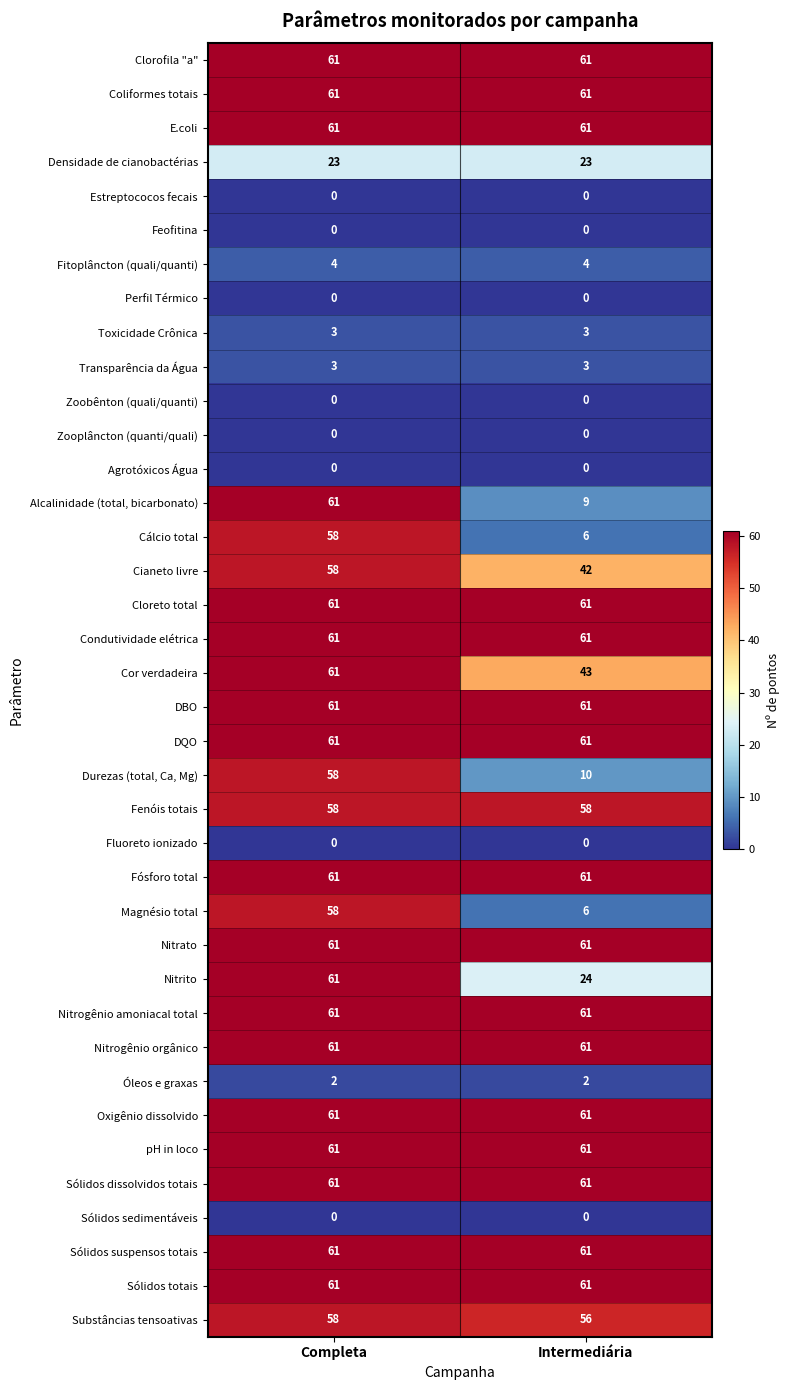

Is it true that Cianeto livre equals 73 at Intermediária?

False